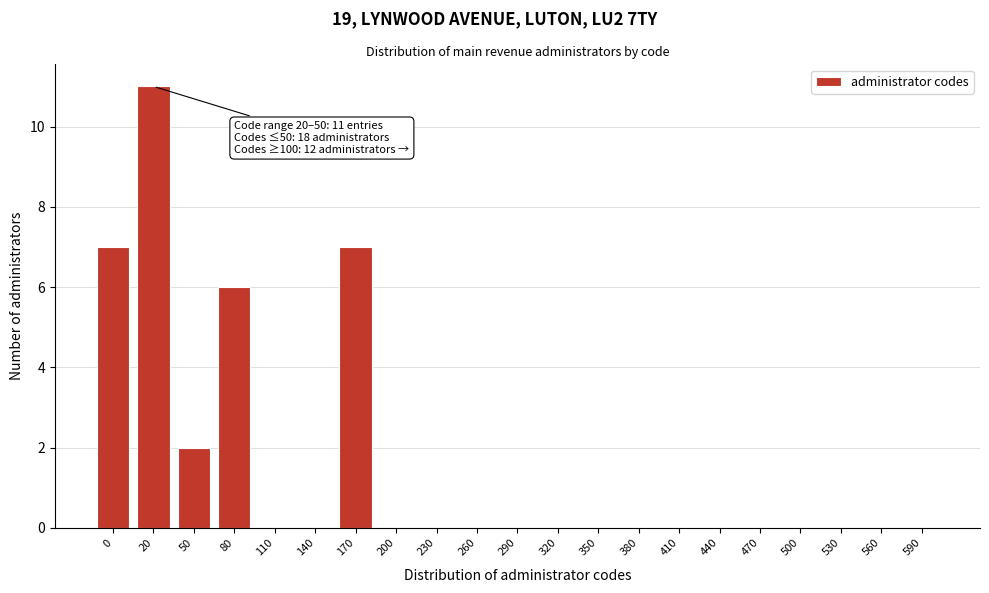

Reading right to left, list all the values displayed in this chart.

590=0	560=0	530=0	500=0	470=0	440=0	410=0	380=0	350=0	320=0	290=0	260=0	230=0	200=0	170=7	140=0	110=0	80=6	50=2	20=11	0=7